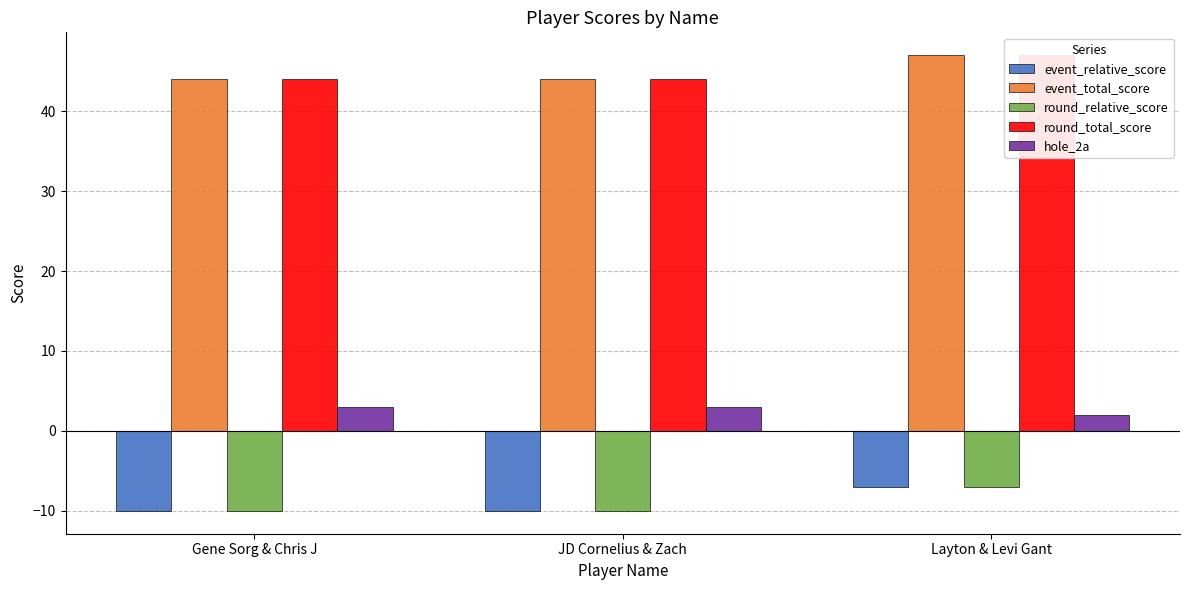

Reading left to right, extract all data points from this chart.

event_relative_score: Gene Sorg & Chris J=-10	JD Cornelius & Zach=-10	Layton & Levi Gant=-7
event_total_score: Gene Sorg & Chris J=44	JD Cornelius & Zach=44	Layton & Levi Gant=47
round_relative_score: Gene Sorg & Chris J=-10	JD Cornelius & Zach=-10	Layton & Levi Gant=-7
round_total_score: Gene Sorg & Chris J=44	JD Cornelius & Zach=44	Layton & Levi Gant=47
hole_2a: Gene Sorg & Chris J=3	JD Cornelius & Zach=3	Layton & Levi Gant=2